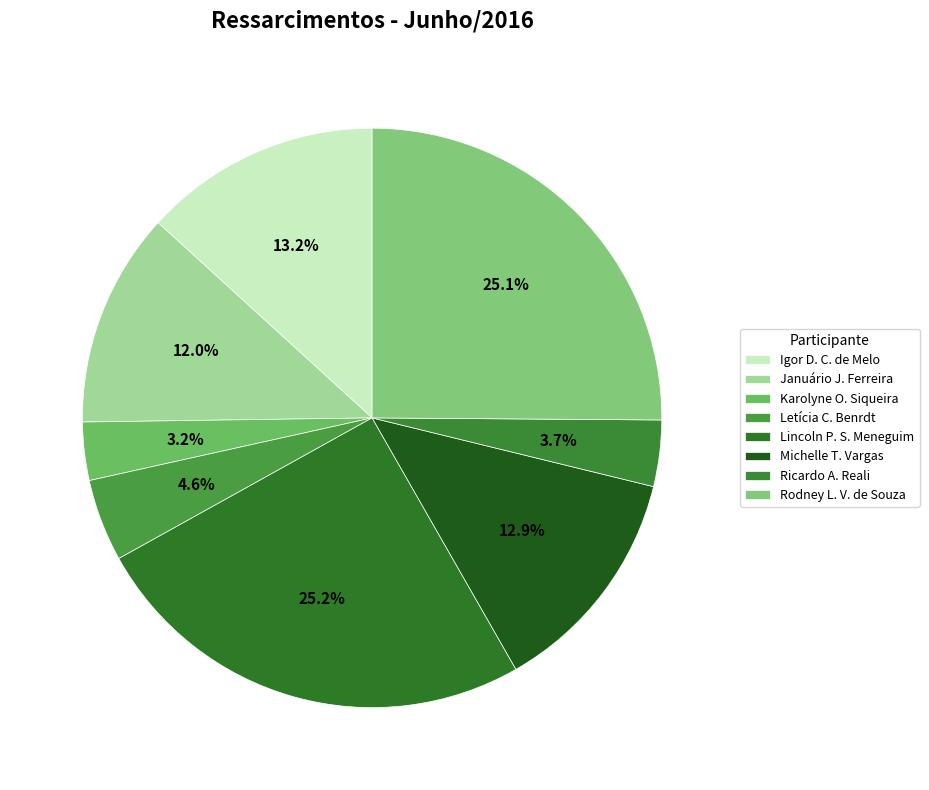

How many slices are in this pie chart?

8